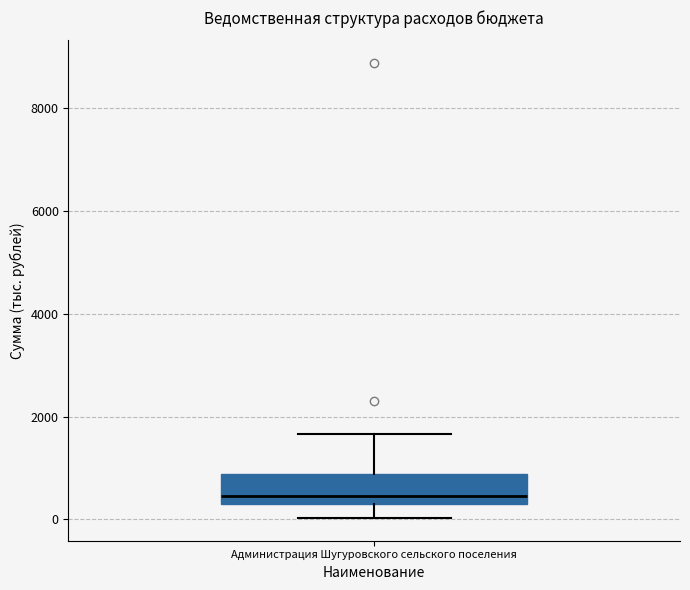

Where does the upper whisker of the box for Администрация Шугуровского сельского поселения end on the y-axis? The values are not printed on the chart, so give them approximately, as read against the axis.

1600